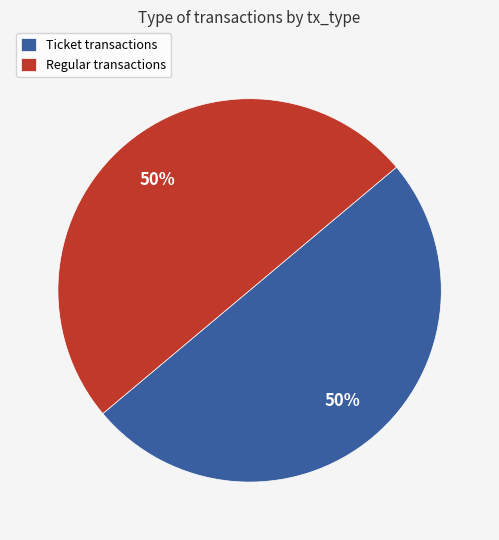

Combined, do Regular transactions and Ticket transactions account for over 50%?

Yes